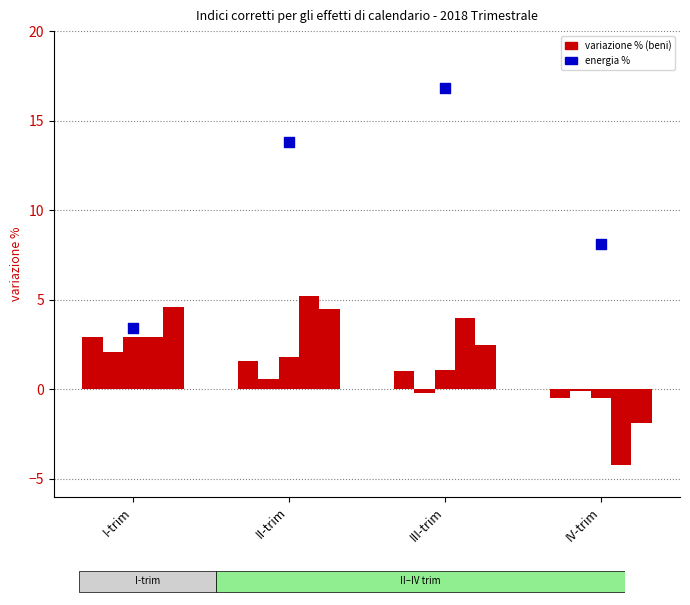

What is the total value across all series at IV-trim?

0.9